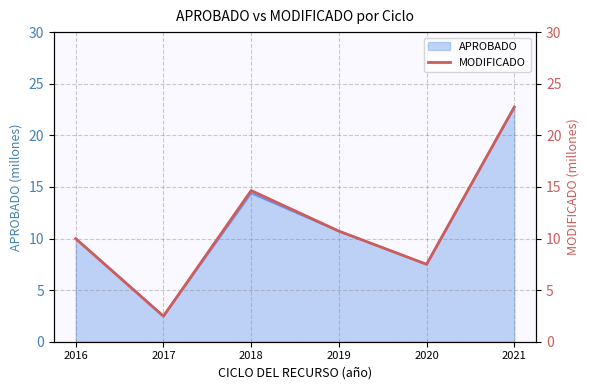

Rank the categories by value from lowest to highest.

2017, 2020, 2016, 2019, 2018, 2021